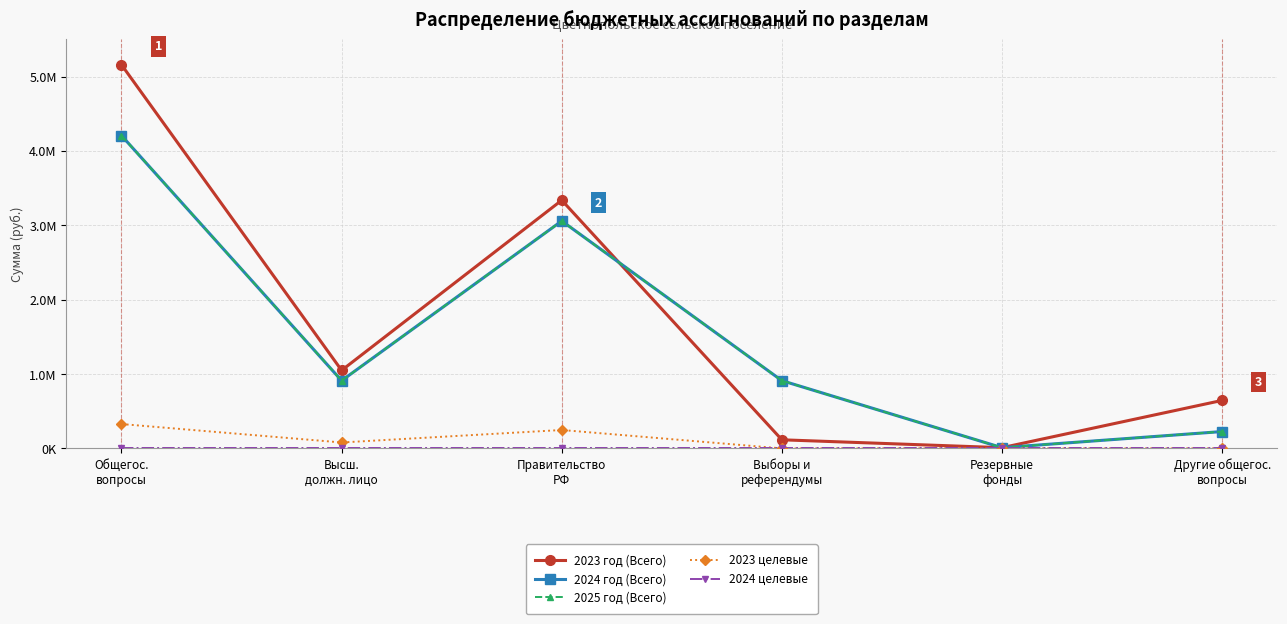

Reading right to left, extract all data points from this chart.

2023 год (Всего): Другие общегос.
вопросы=645680	Резервные
фонды=10000	Выборы и
референдумы=116000	Правительство
РФ=3337672	Высш.
должн. лицо=1049628	Общегос.
вопросы=5158980
2024 год (Всего): Другие общегос.
вопросы=227000	Резервные
фонды=10000	Выборы и
референдумы=911400	Правительство
РФ=3058900	Высш.
должн. лицо=911400	Общегос.
вопросы=4207300
2025 год (Всего): Другие общегос.
вопросы=227000	Резервные
фонды=10000	Выборы и
референдумы=911400	Правительство
РФ=3058900	Высш.
должн. лицо=911400	Общегос.
вопросы=4207300
2023 целевые: Другие общегос.
вопросы=0	Резервные
фонды=0	Выборы и
референдумы=0	Правительство
РФ=247856	Высш.
должн. лицо=80000	Общегос.
вопросы=327856
2024 целевые: Другие общегос.
вопросы=0	Резервные
фонды=0	Выборы и
референдумы=0	Правительство
РФ=0	Высш.
должн. лицо=0	Общегос.
вопросы=0